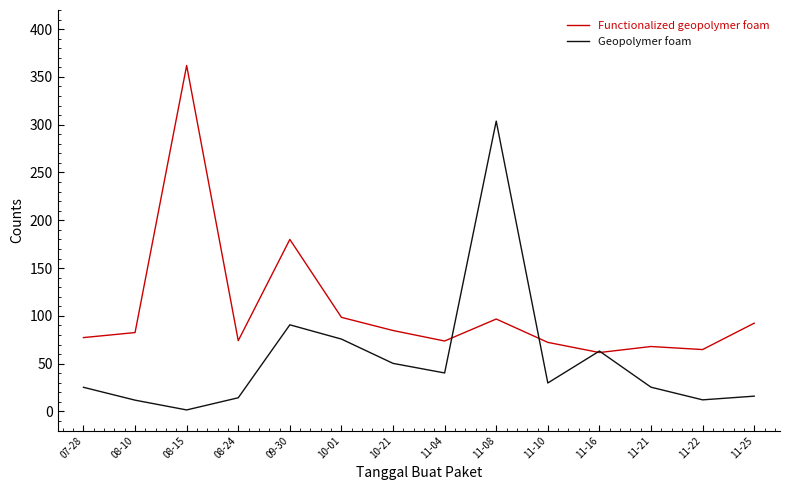

What is the total value across all series at 08-15?

363.5